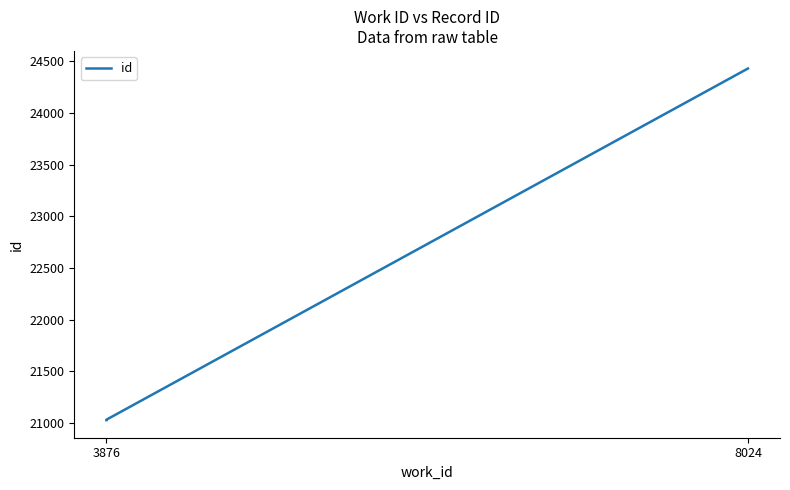

Which category has the lowest value across all series?

3876